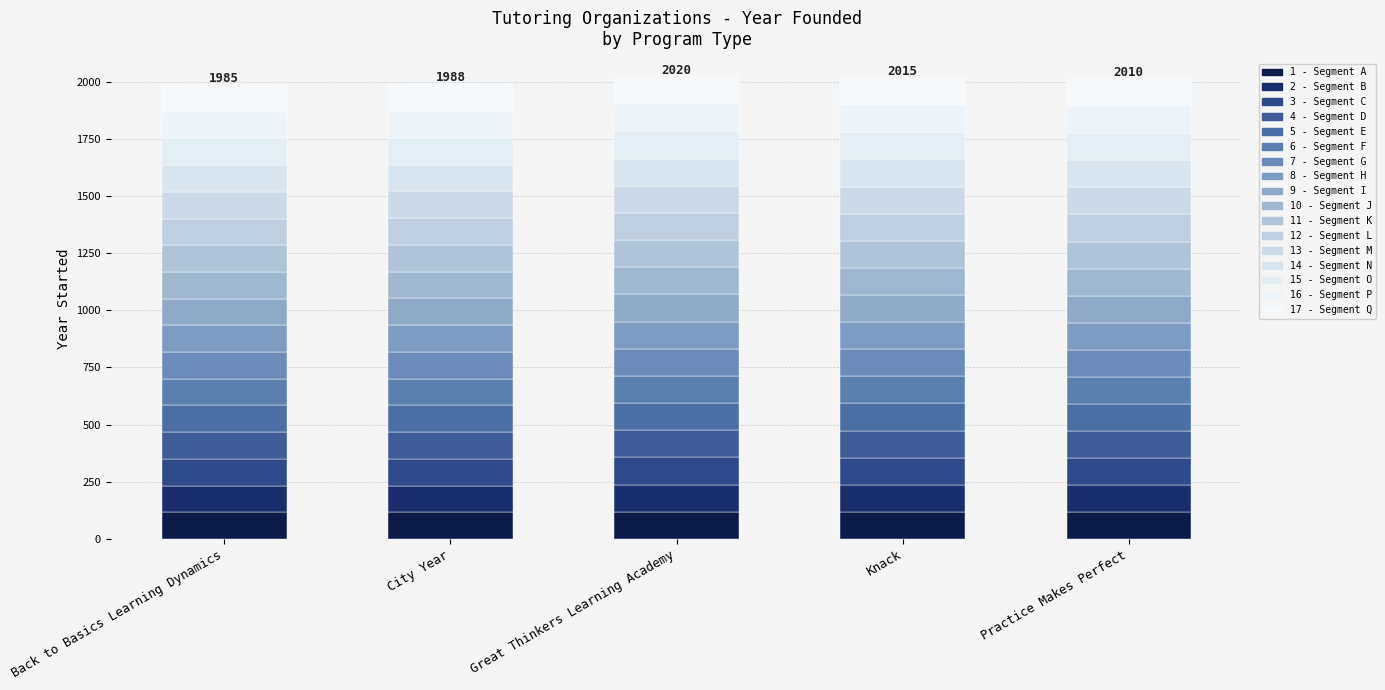

How many series are shown in this chart?

17